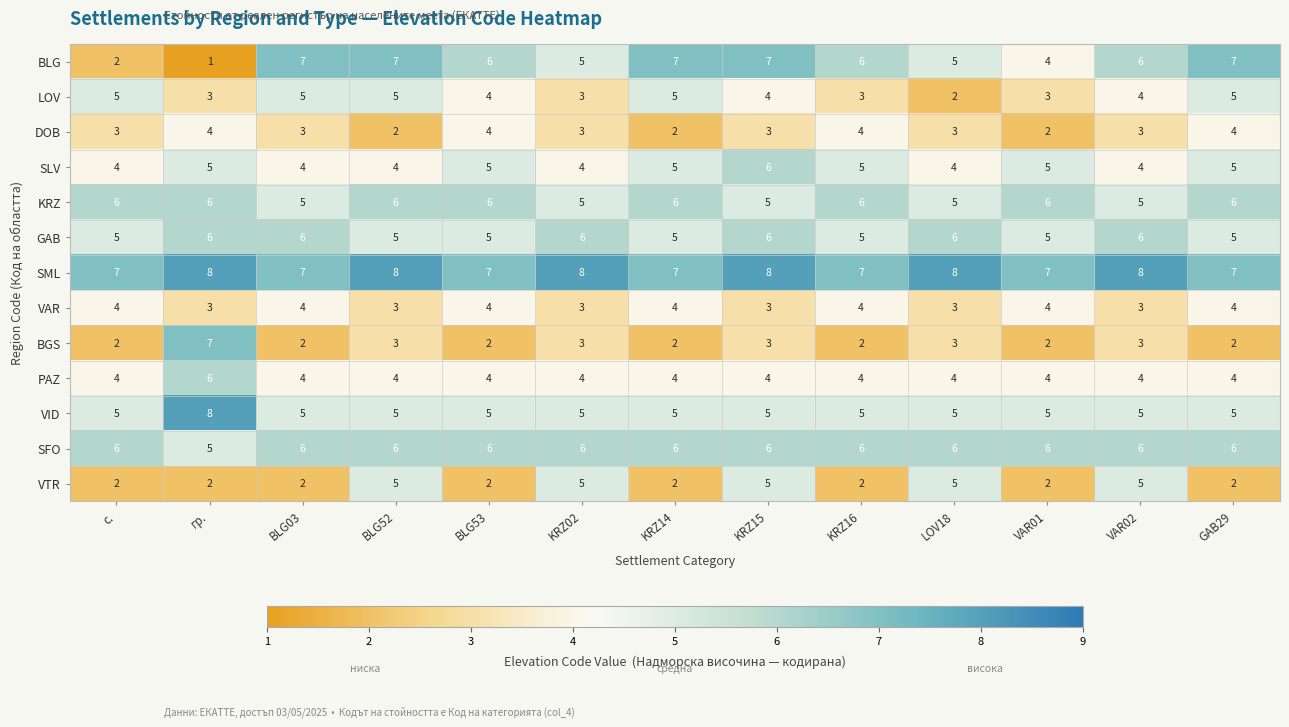

Is it true that BGS equals 1 at VAR01?

False